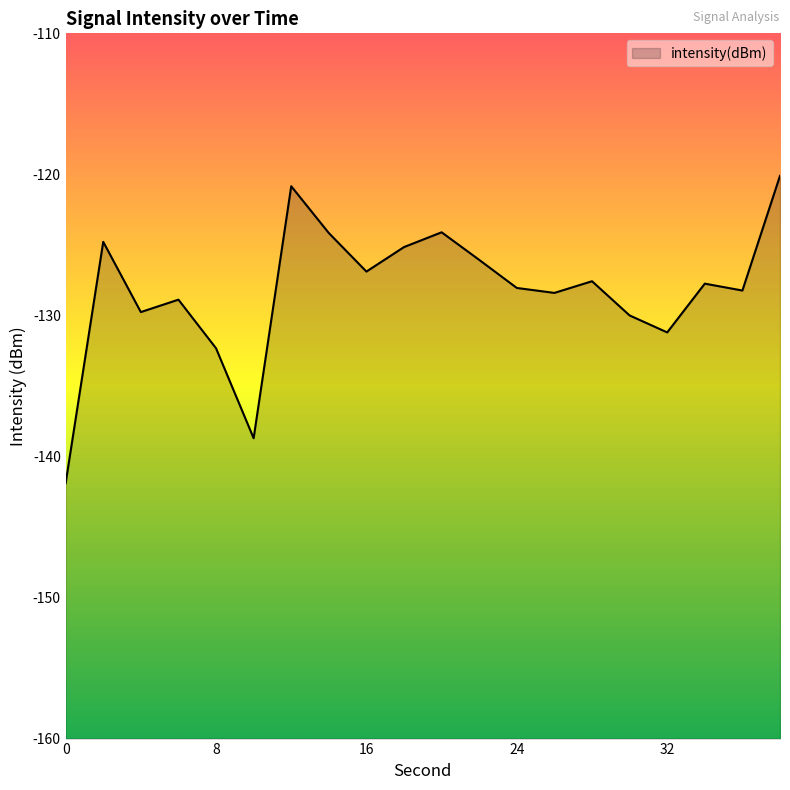

List the labels in order of value, smallest first.

0, 10, 8, 32, 30, 4, 6, 26, 36, 24, 34, 28, 16, 22, 18, 2, 14, 20, 12, 38